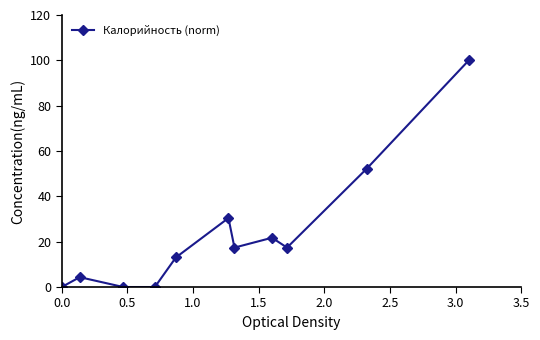

Reading left to right, transcribe all the data shown in this chart.

0.0	4.3	0.0	0.0	13.0	30.4	17.4	21.7	17.4	52.2	100.0